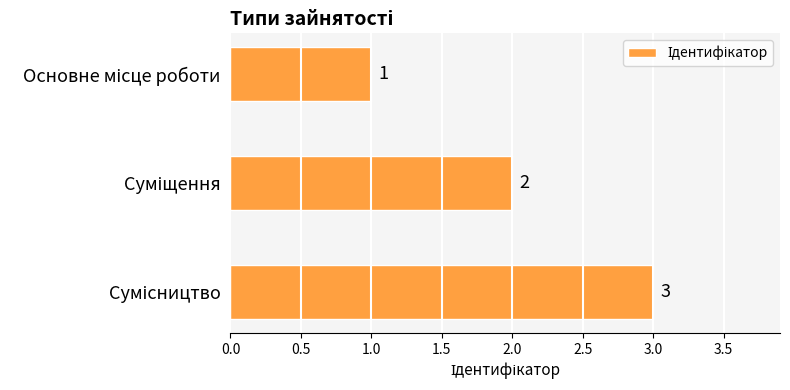

How many values are between 1 and 3?

3